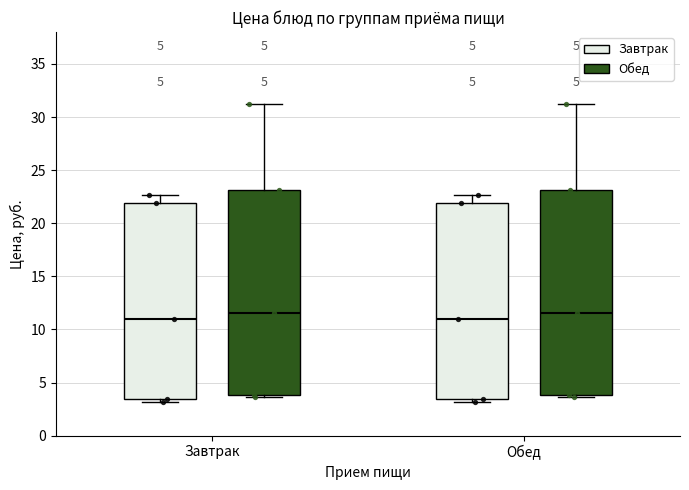

Reading left to right, read every box against the y-axis: the position of its median line, the range the box covers, and the ends of its whiskers. The values are not printed on the chart, so give them approximately, as read against the axis.

Завтрак (Завтрак): median 11.0, box 3.5 to 22.0, whiskers 3.0 to 22.5
Завтрак (Обед): median 11.5, box 4.0 to 23.0, whiskers 3.5 to 31.5
Обед (Завтрак): median 11.0, box 3.5 to 22.0, whiskers 3.0 to 22.5
Обед (Обед): median 11.5, box 4.0 to 23.0, whiskers 3.5 to 31.5